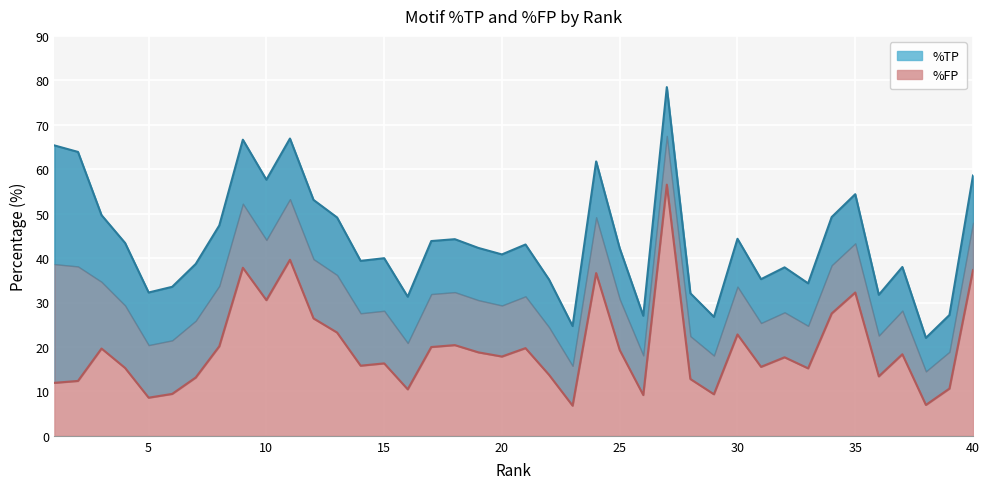

List the series in order of their overall mean, lowest first.

%FP, %TP